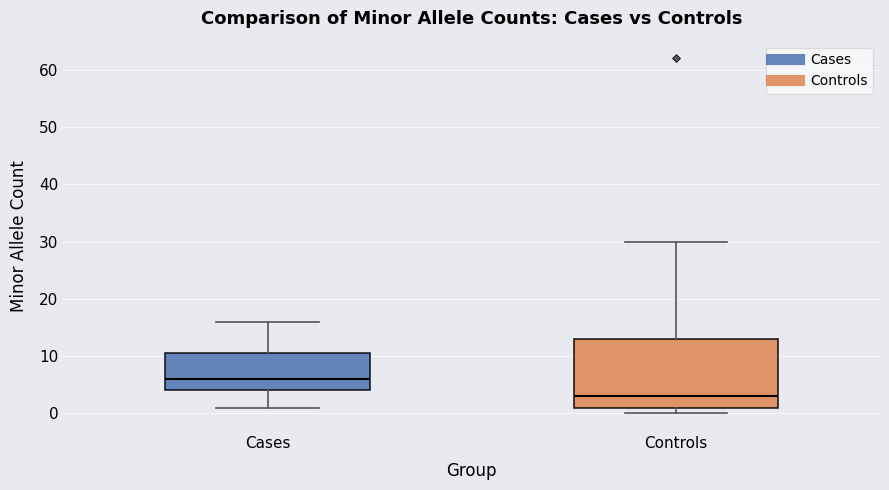

Which box has the lowest median line?

Controls